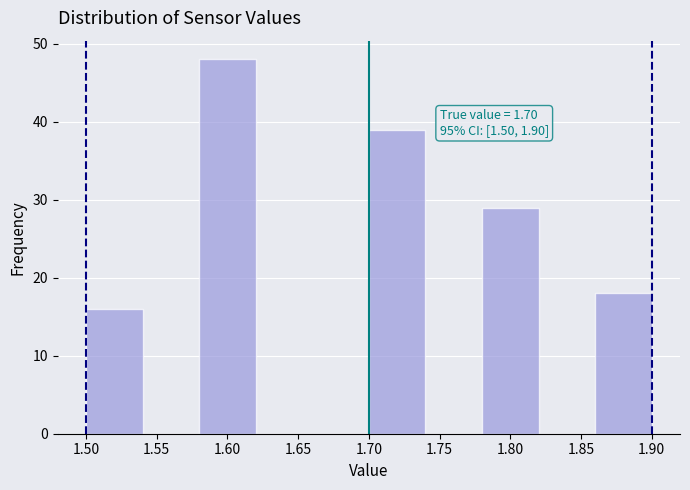

Which range on the x-axis has the tallest bar?

1.58 to 1.62